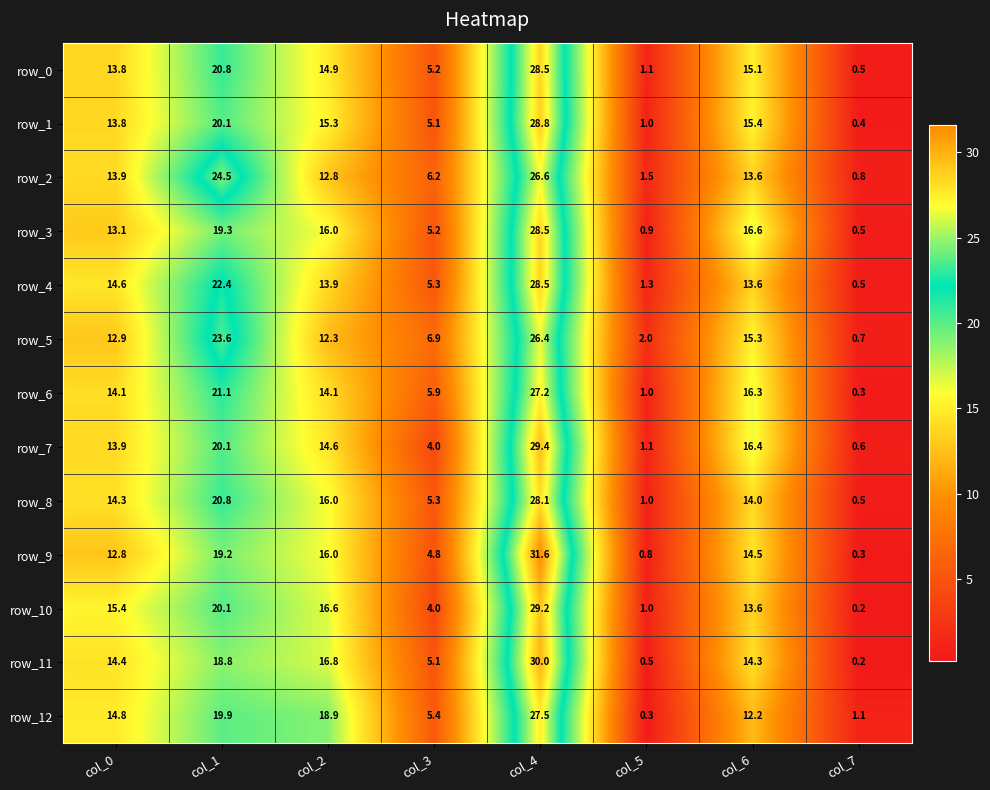

What is the sum of all row_8 values?

100.0